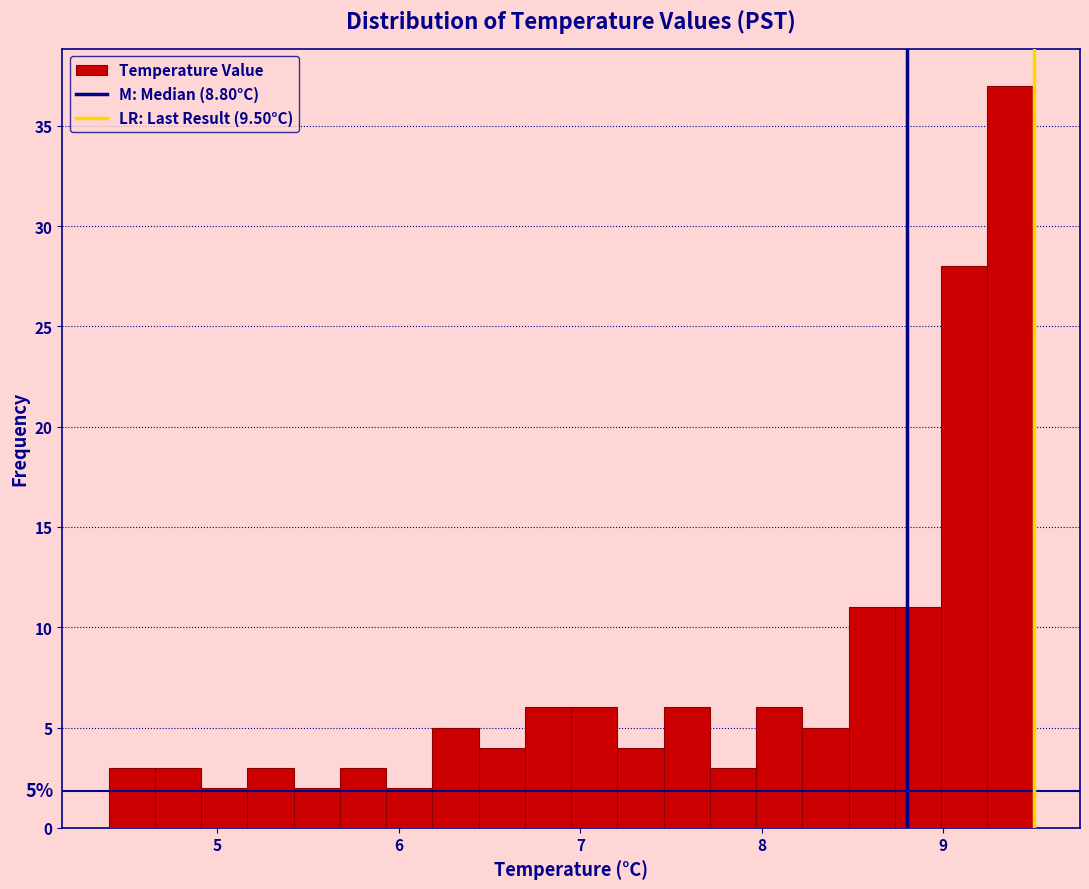

Around what value on the x-axis is the tallest bar? Give the approximate position of its centre, as read against the axis.

9.4